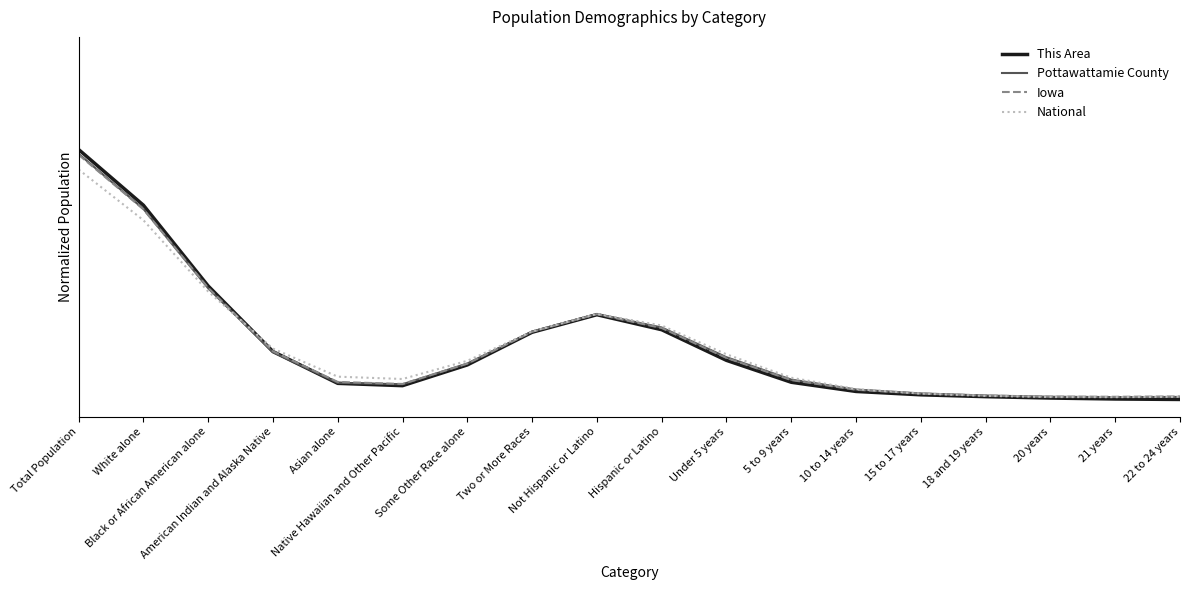

What position from the left is Total Population?

1